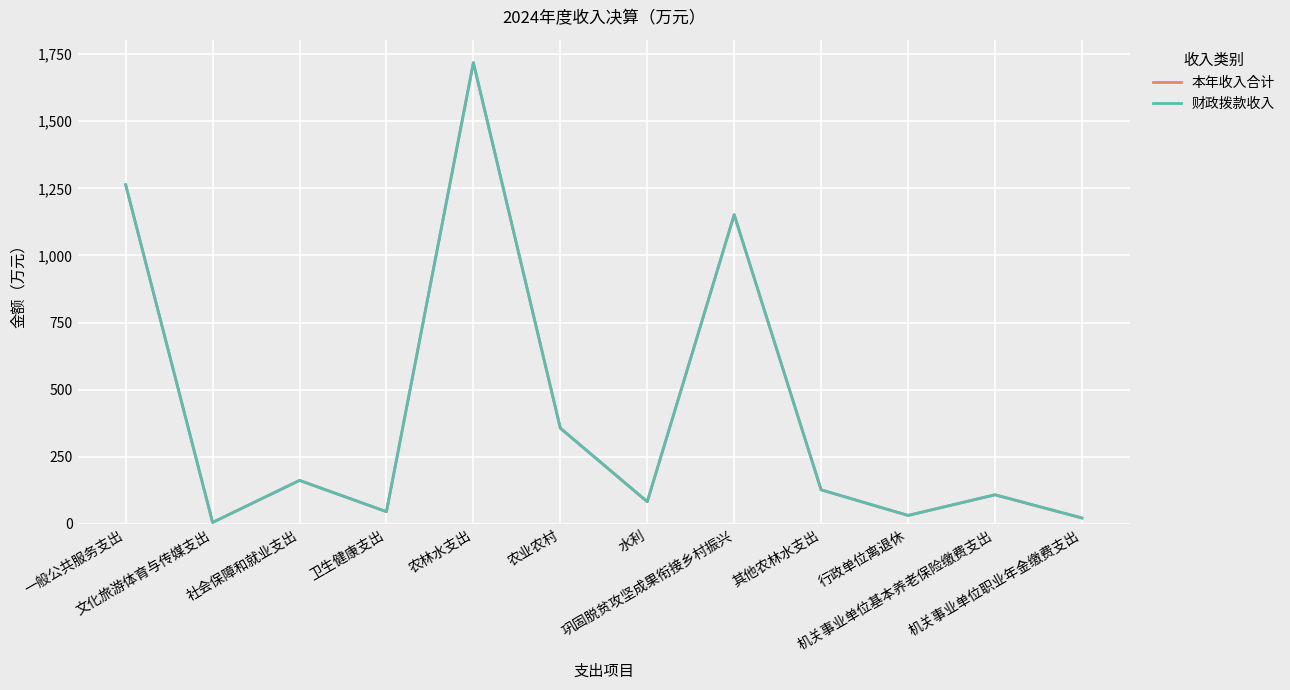

True or false: 财政拨款收入 and 本年收入合计 cross at least once.

False